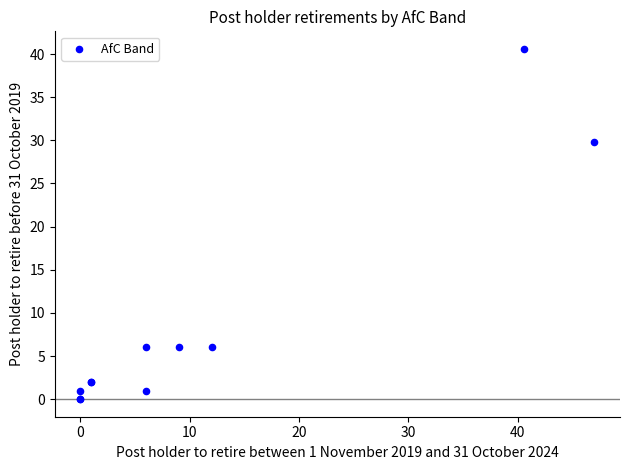

What Y value in the scatter plot is closest to 20?

29.8